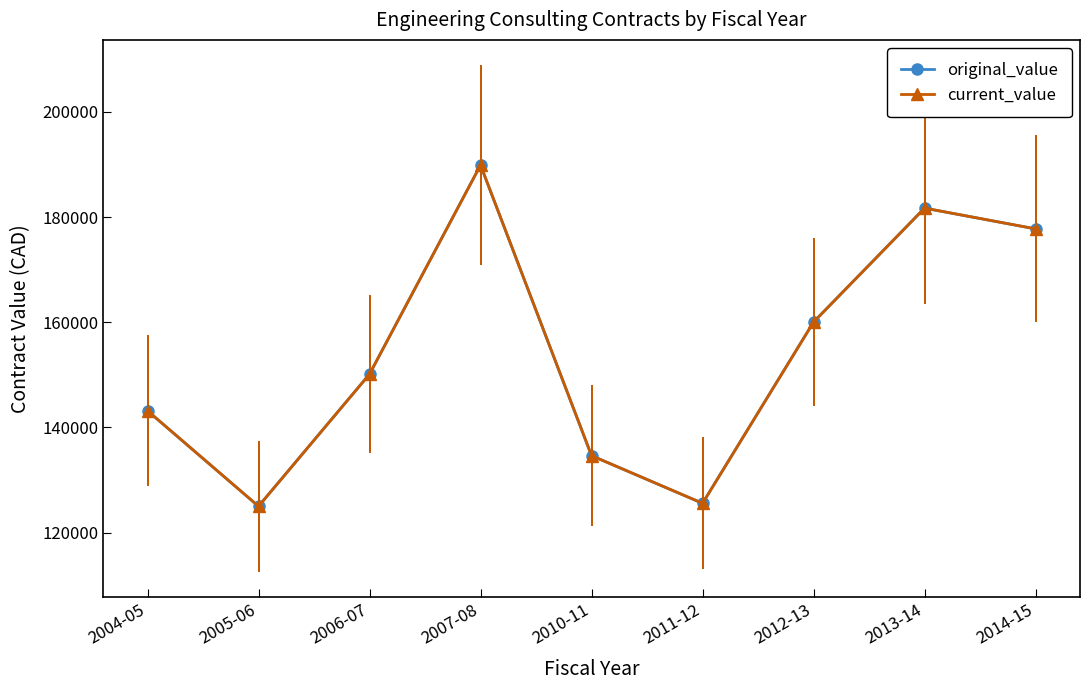

Is this an area chart (filled region under the line)?

No